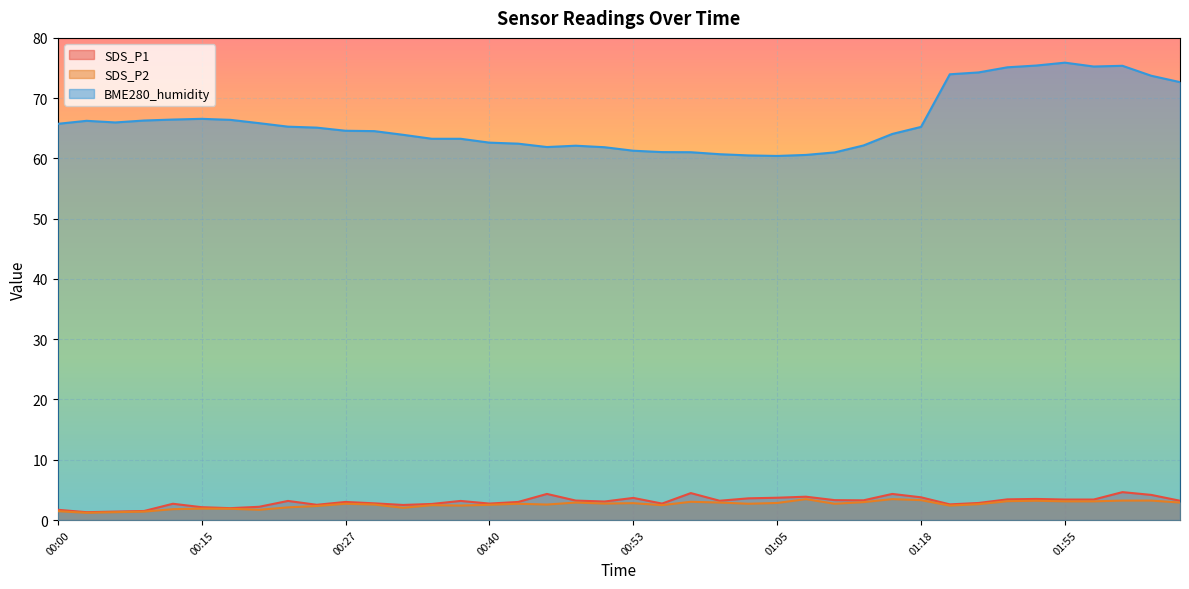

At how many categories does at least one series exceed 41?

40